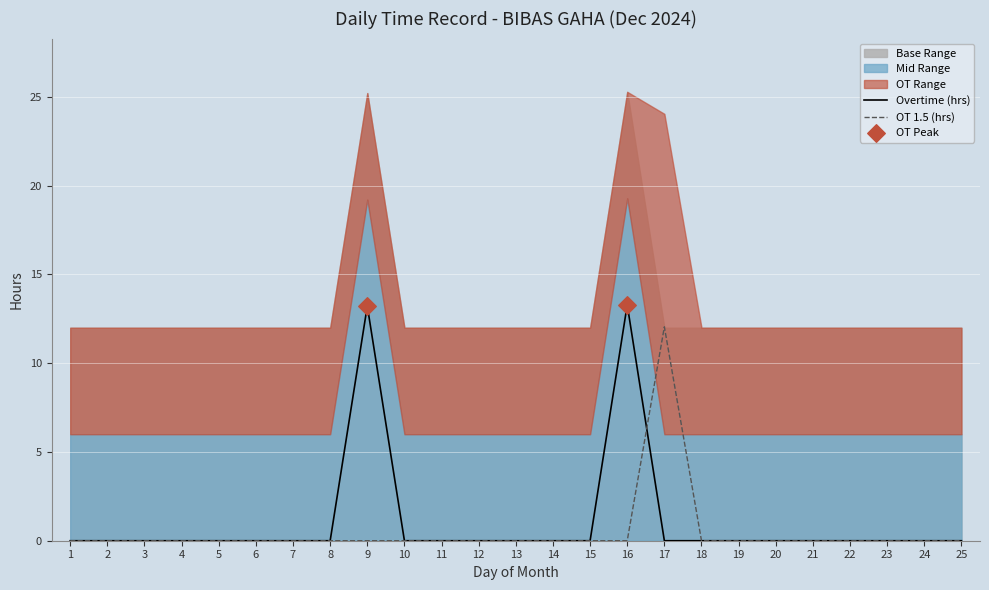

Which series reaches the maximum Y coordinate?

Overtime